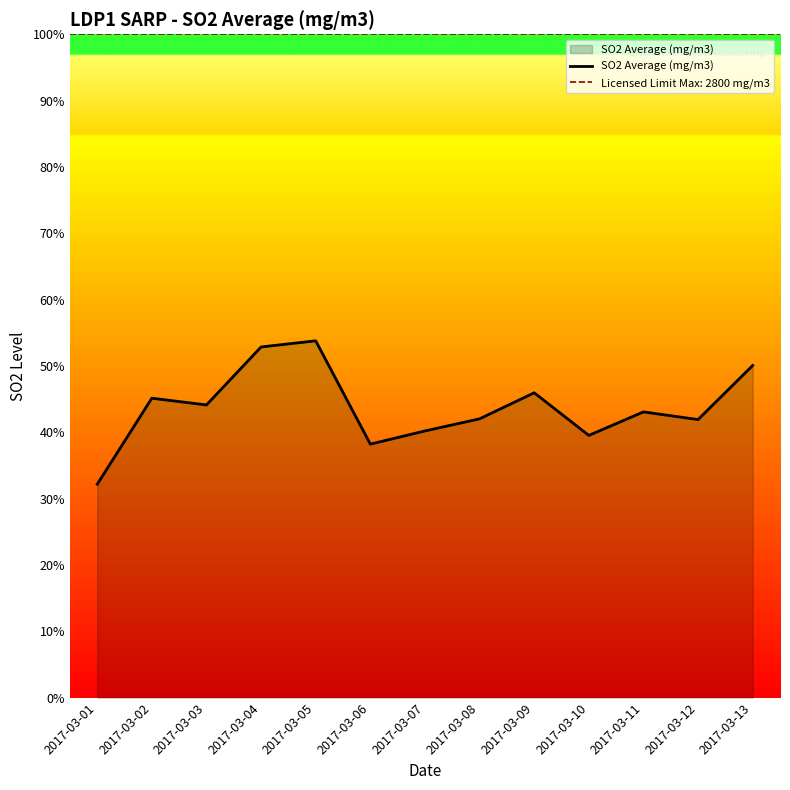

At which label is the value closest to 1203?

2017-03-11